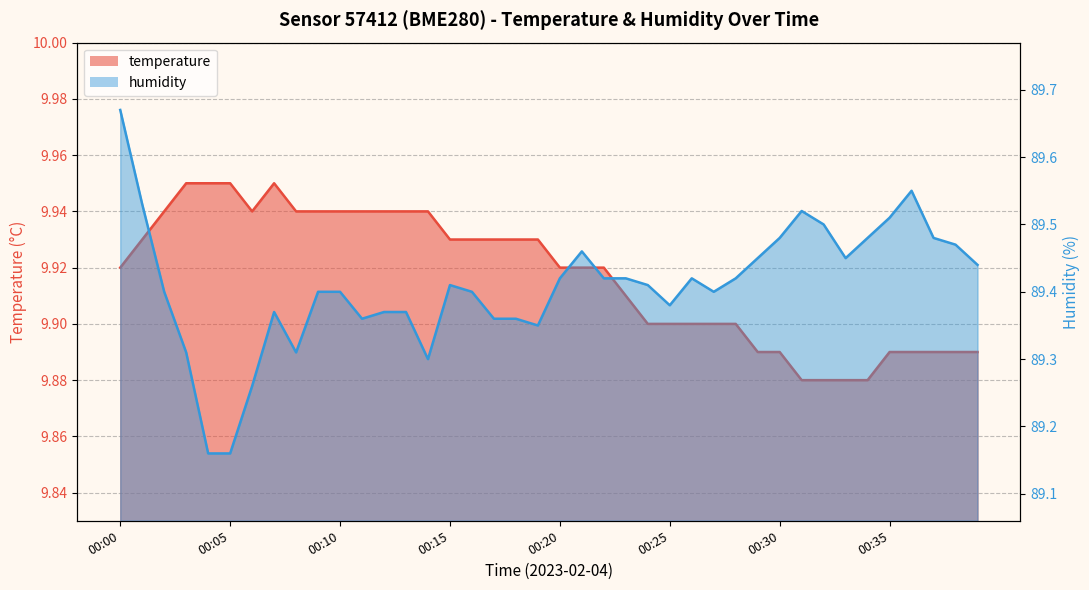

Rank the categories by temperature value from highest to lowest.

00:03, 00:04, 00:05, 00:07, 00:02, 00:06, 00:08, 00:09, 00:10, 00:11, 00:12, 00:13, 00:14, 00:01, 00:15, 00:16, 00:17, 00:18, 00:19, 00:00, 00:20, 00:21, 00:22, 00:23, 00:24, 00:25, 00:26, 00:27, 00:28, 00:29, 00:30, 00:35, 00:36, 00:37, 00:38, 00:39, 00:31, 00:32, 00:33, 00:34